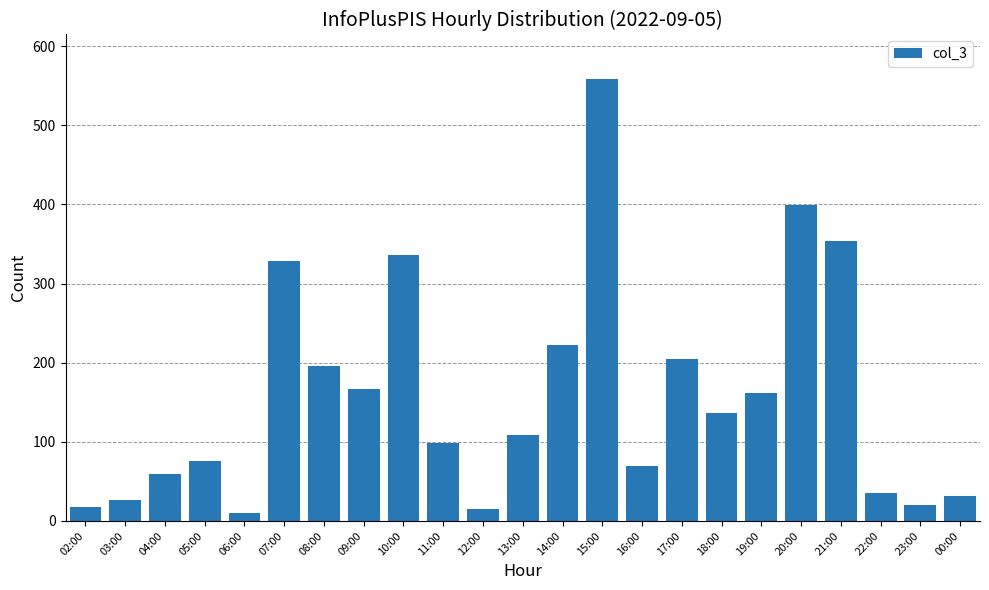

True or false: the data shows 815 at 15:00.

False